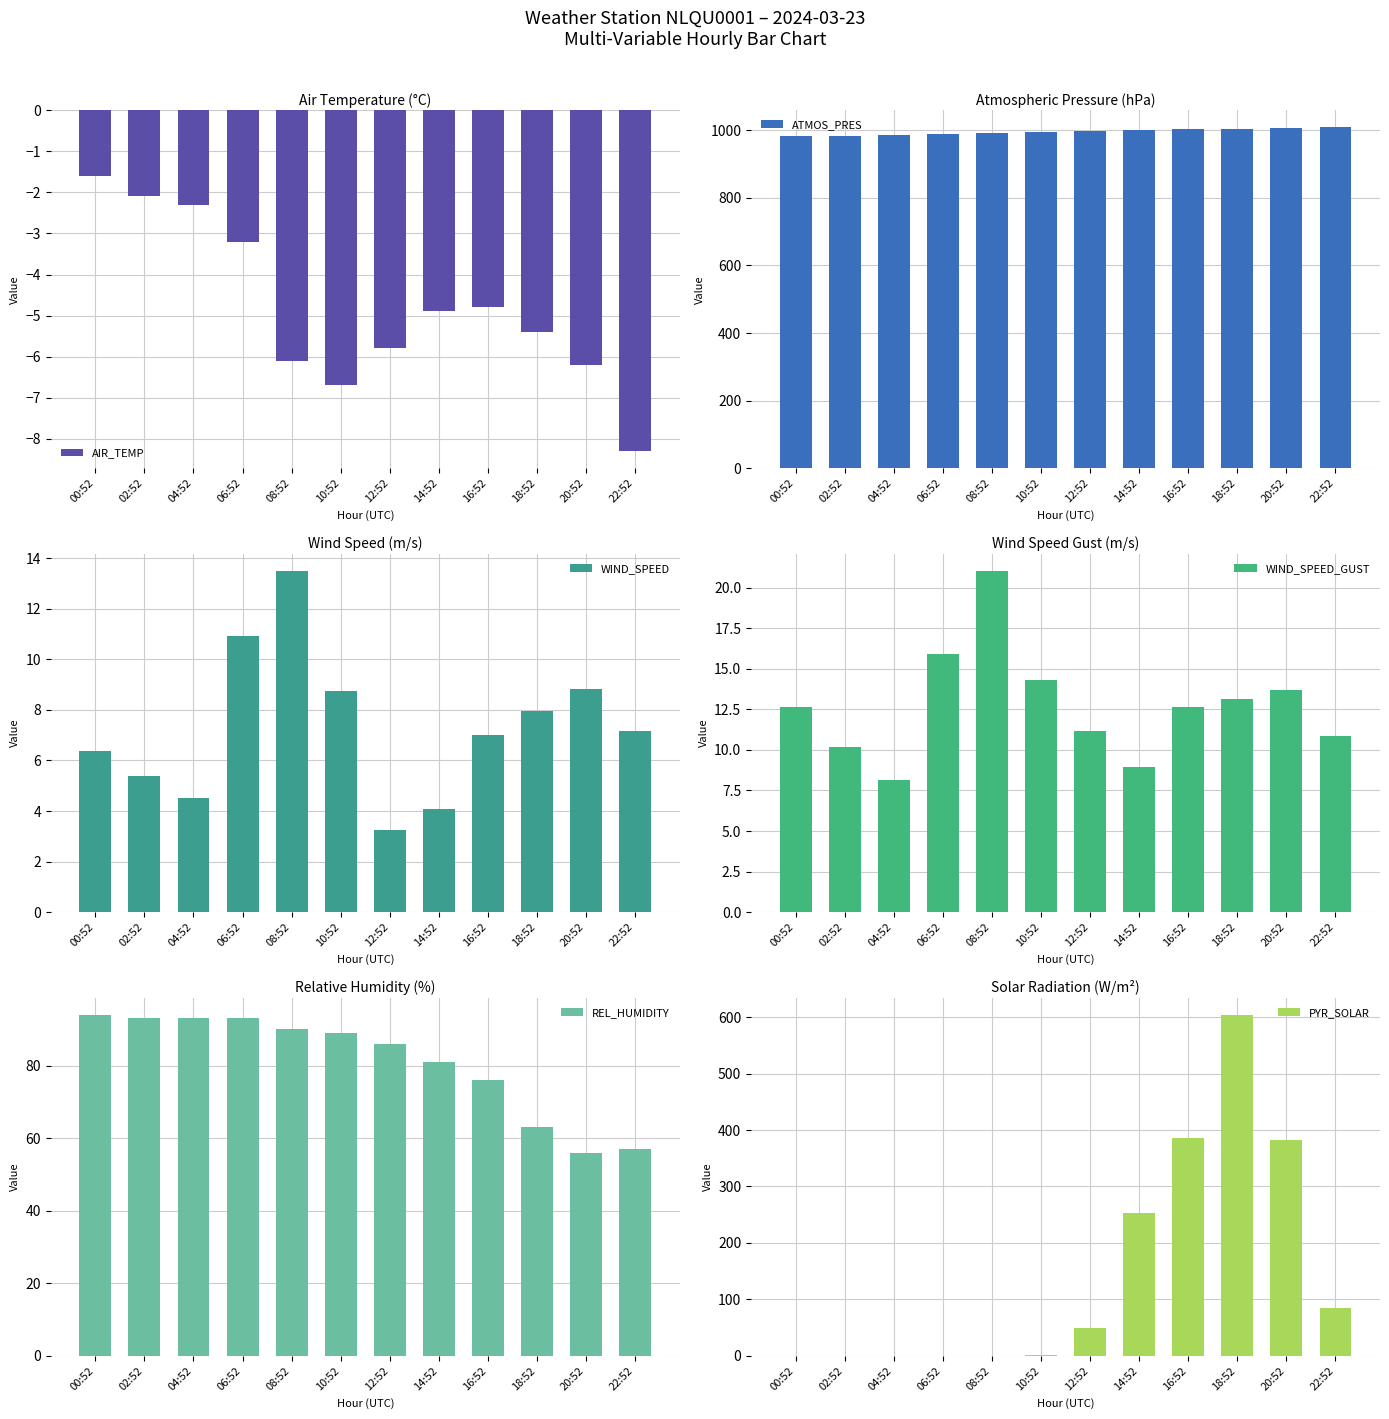

Reading left to right, list all the values displayed in this chart.

AIR_TEMP: 00:52=-1.6	02:52=-2.1	04:52=-2.3	06:52=-3.2	08:52=-6.1	10:52=-6.7	12:52=-5.8	14:52=-4.9	16:52=-4.8	18:52=-5.4	20:52=-6.2	22:52=-8.3
ATMOS_PRES: 00:52=981.8	02:52=984.1	04:52=986.2	06:52=987.8	08:52=991.1	10:52=994.3	12:52=997.8	14:52=1000.3	16:52=1001.9	18:52=1003.9	20:52=1005.9	22:52=1008.8
WIND_SPEED: 00:52=6.4	02:52=5.4	04:52=4.5	06:52=10.9	08:52=13.5	10:52=8.8	12:52=3.2	14:52=4.1	16:52=7.0	18:52=8.0	20:52=8.8	22:52=7.2
WIND_SPEED_GUST: 00:52=12.6	02:52=10.2	04:52=8.1	06:52=15.9	08:52=21.0	10:52=14.3	12:52=11.2	14:52=9.0	16:52=12.7	18:52=13.1	20:52=13.7	22:52=10.9
REL_HUMIDITY: 00:52=94.0	02:52=93.0	04:52=93.0	06:52=93.0	08:52=90.0	10:52=89.0	12:52=86.0	14:52=81.0	16:52=76.0	18:52=63.0	20:52=56.0	22:52=57.0
PYR_SOLAR: 00:52=0.0	02:52=0.0	04:52=0.0	06:52=0.0	08:52=0.0	10:52=1.0	12:52=49.0	14:52=253.0	16:52=386.0	18:52=604.0	20:52=383.0	22:52=85.0